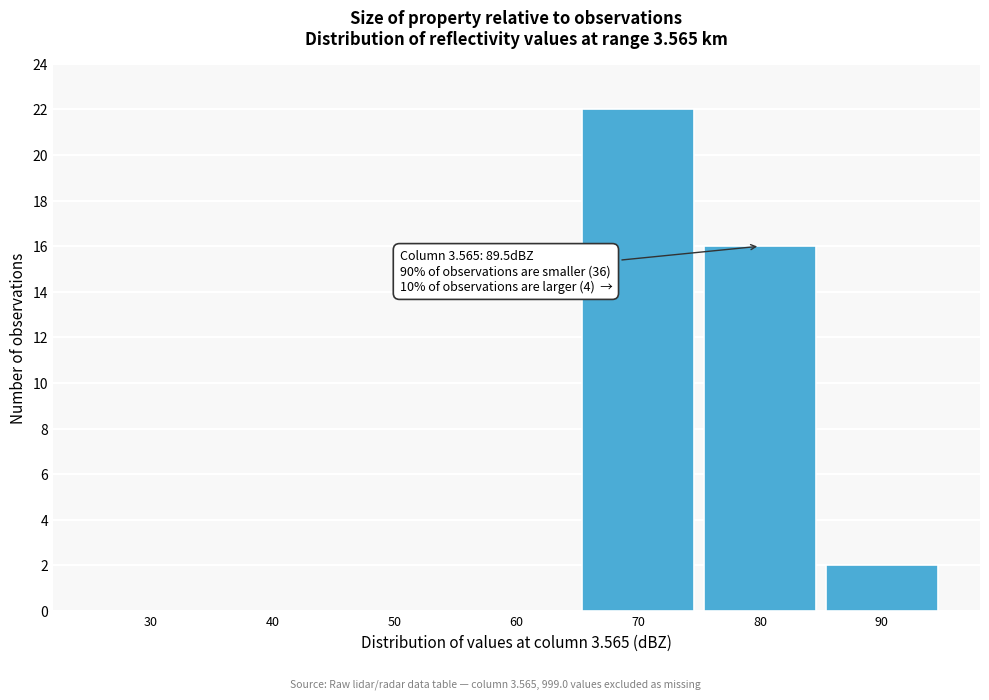

Reading left to right, list all the values displayed in this chart.

30=0	40=0	50=0	60=0	70=22	80=16	90=2